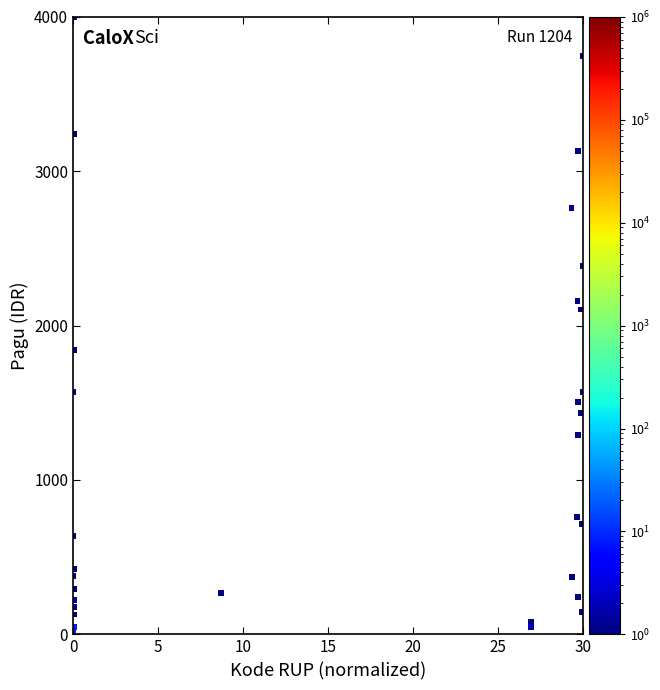

What Y value in the scatter plot is closest to 2003?

2104.3